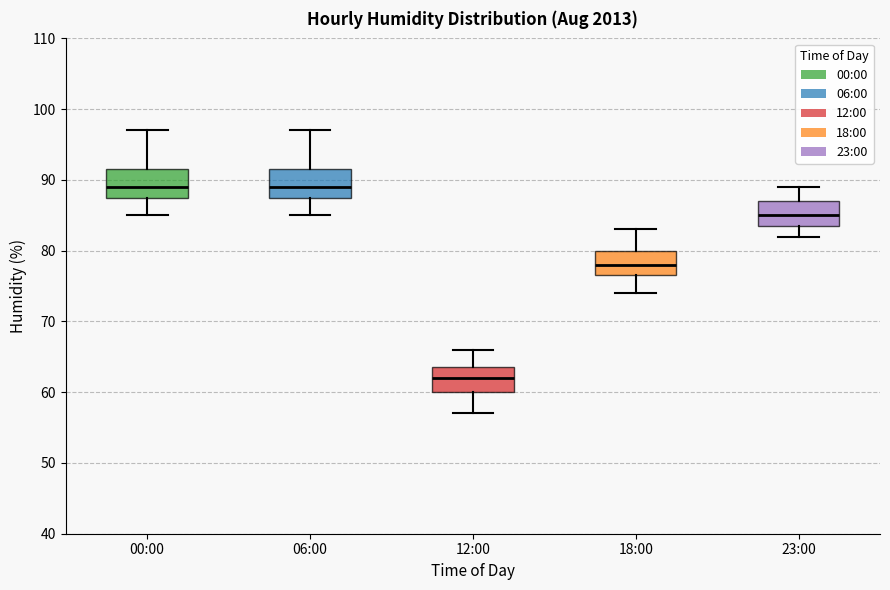

Which box's median line is the lowest?

12:00